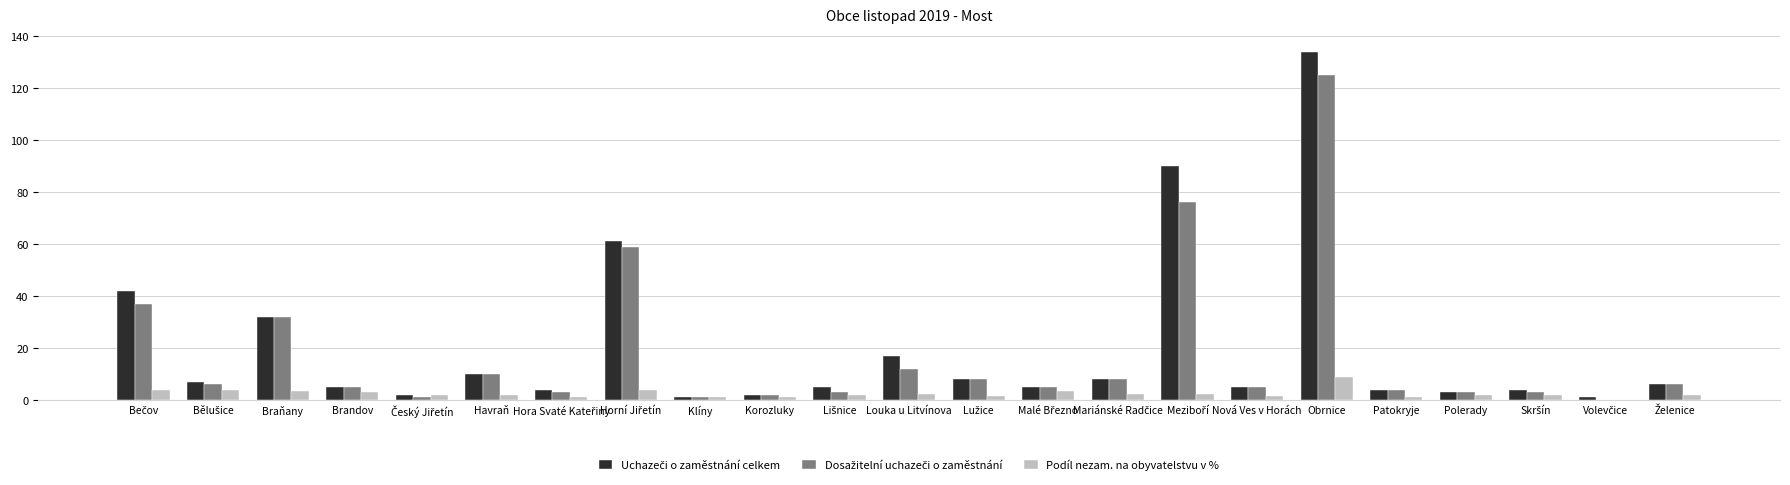

What is the maximum value for Podíl nezam. na obyvatelstvu v %?

9.0